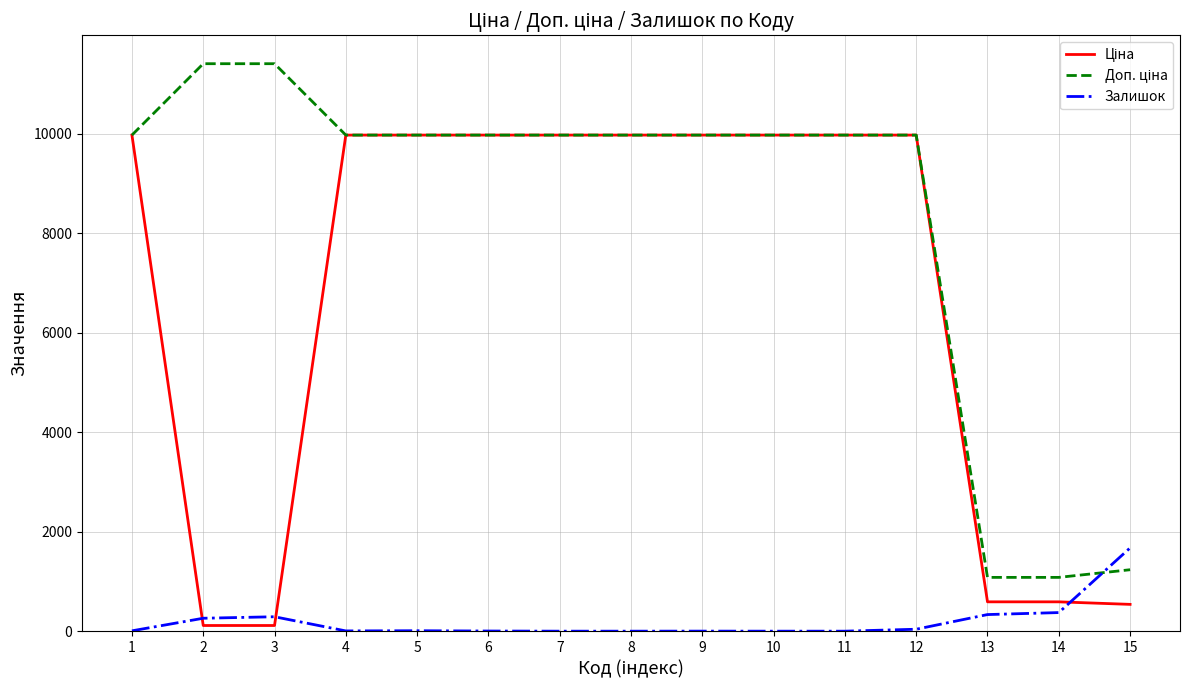

What is the total value across all series at 5?

19959.0